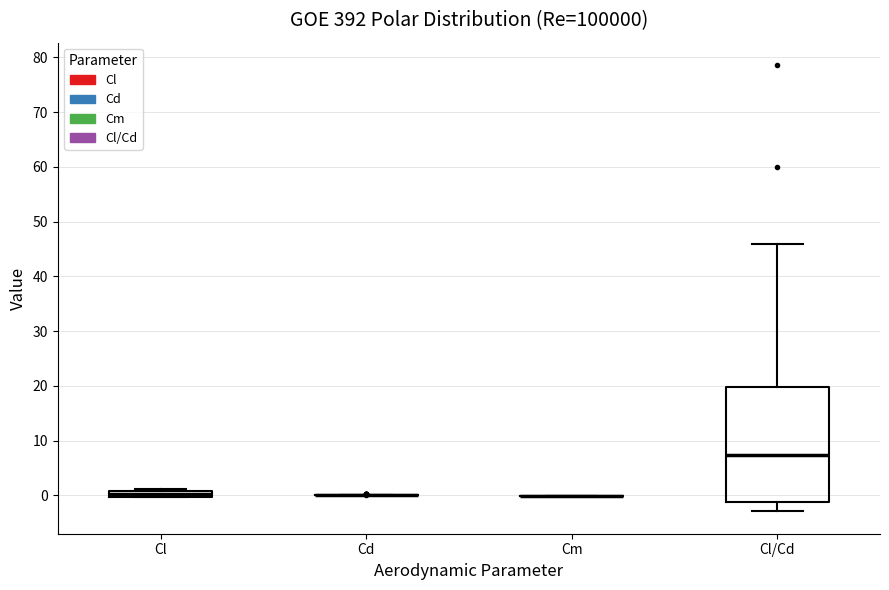

Comparing the boxes themselves (not the whiskers), which one is the tallest?

Cl/Cd